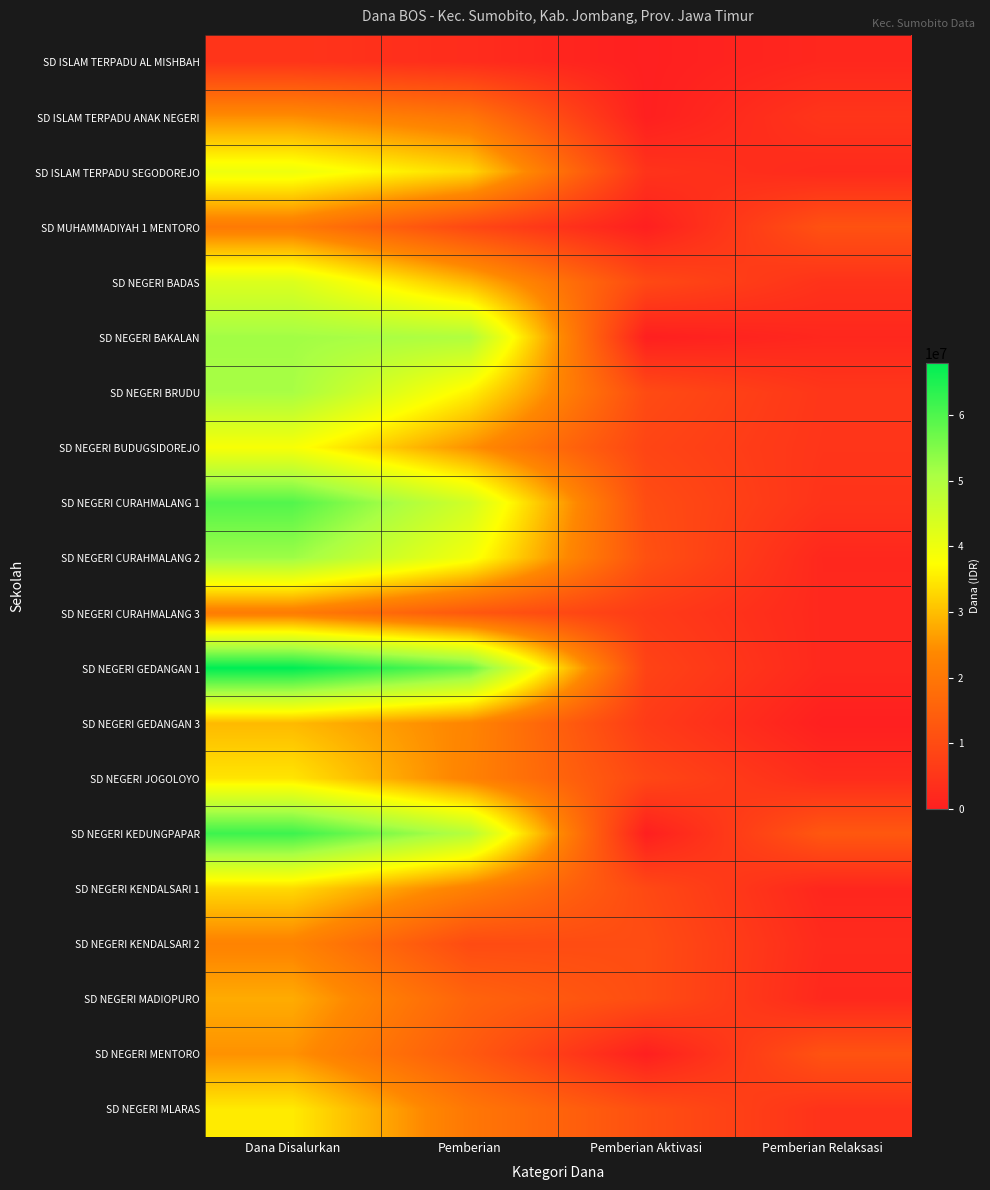

Rank the series at Pemberian Aktivasi from highest to lowest value.

SD NEGERI CURAHMALANG 2, SD NEGERI MLARAS, SD NEGERI CURAHMALANG 1, SD NEGERI KENDALSARI 2, SD NEGERI MADIOPURO, SD NEGERI BRUDU, SD NEGERI BADAS, SD NEGERI KENDALSARI 1, SD NEGERI JOGOLOYO, SD NEGERI BUDUGSIDOREJO, SD NEGERI GEDANGAN 1, SD NEGERI CURAHMALANG 3, SD NEGERI GEDANGAN 3, SD ISLAM TERPADU SEGODOREJO, SD ISLAM TERPADU AL MISHBAH, SD ISLAM TERPADU ANAK NEGERI, SD MUHAMMADIYAH 1 MENTORO, SD NEGERI BAKALAN, SD NEGERI KEDUNGPAPAR, SD NEGERI MENTORO